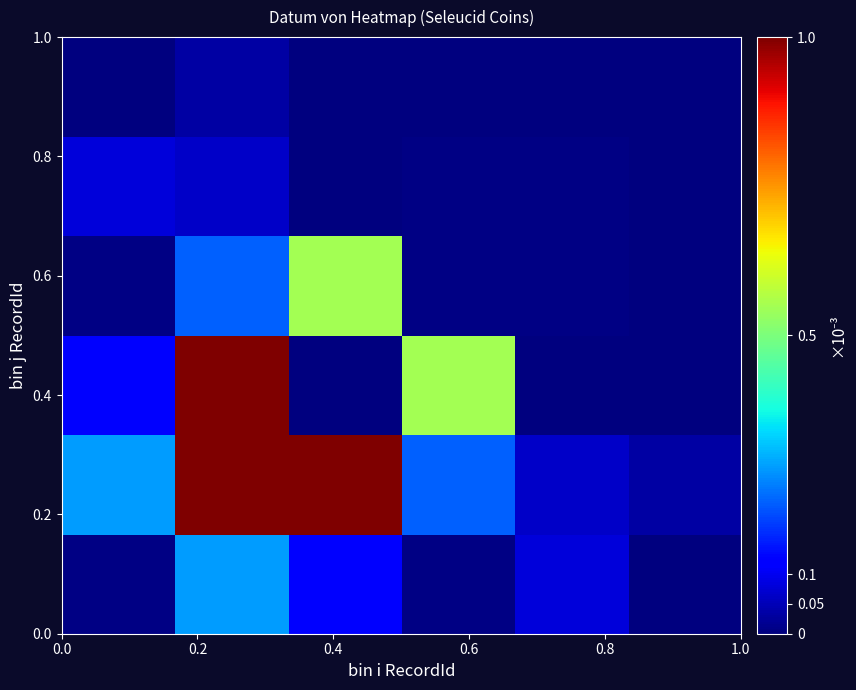

At how many categories does at least one series exceed 0?

6